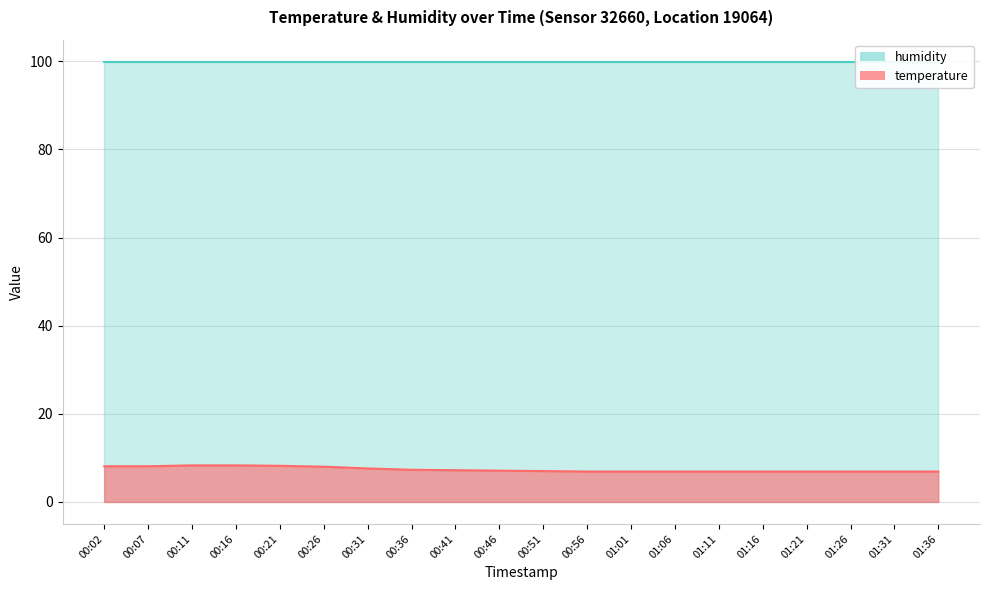

What is the change in value from 00:41 to 00:51?

-0.2